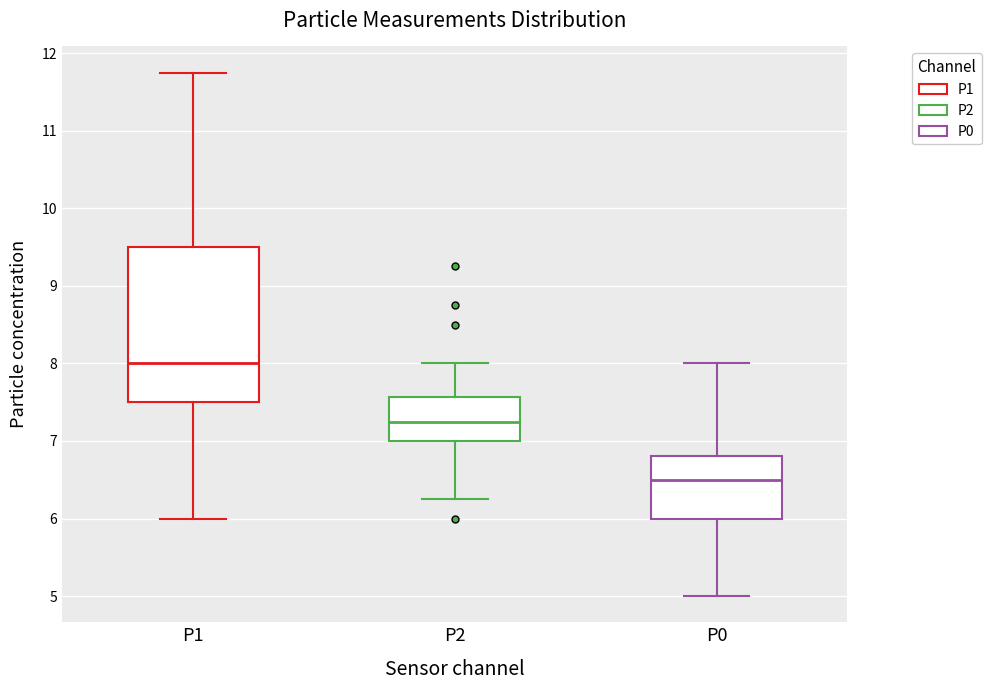

Where does the median line of the box for P0 sit on the y-axis? The values are not printed on the chart, so give them approximately, as read against the axis.

6.5